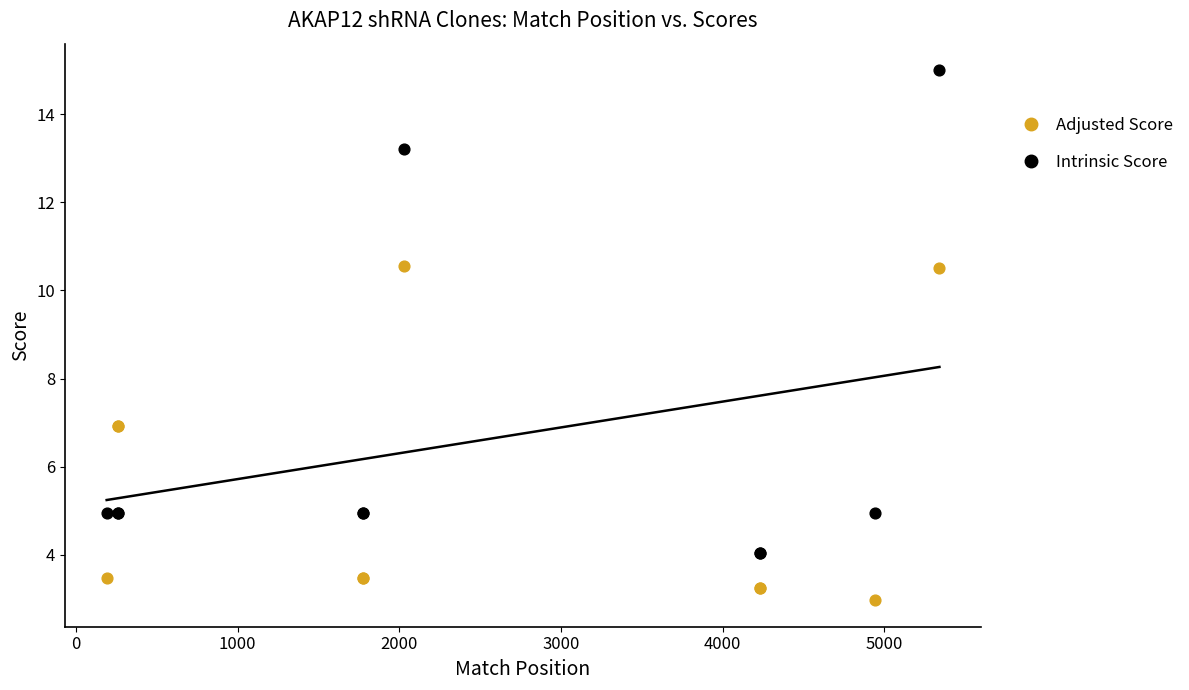

Which series contains the highest Y value?

Intrinsic Score